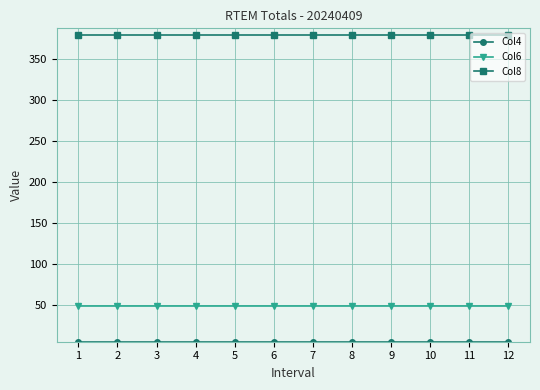

True or false: Col6 and Col8 cross at least once.

False